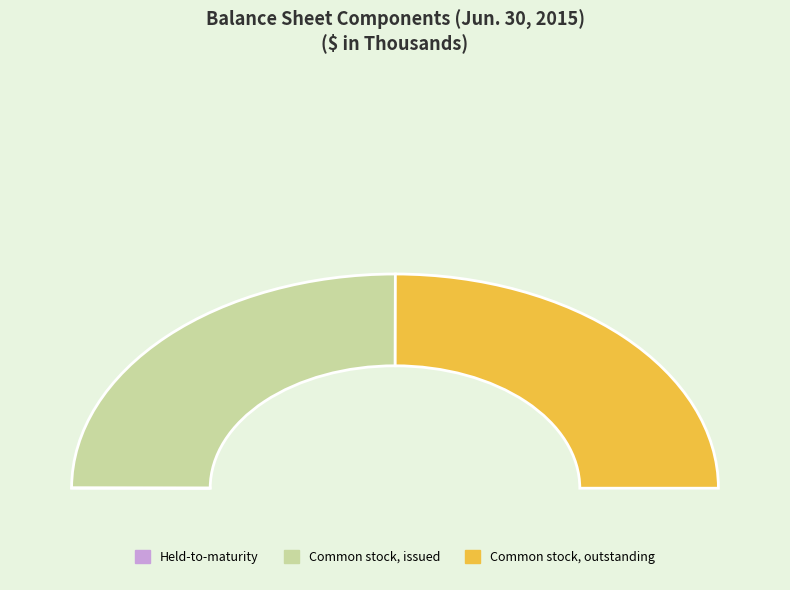

What is the change in value from Held-to-maturity to Common stock issued?

+13975113